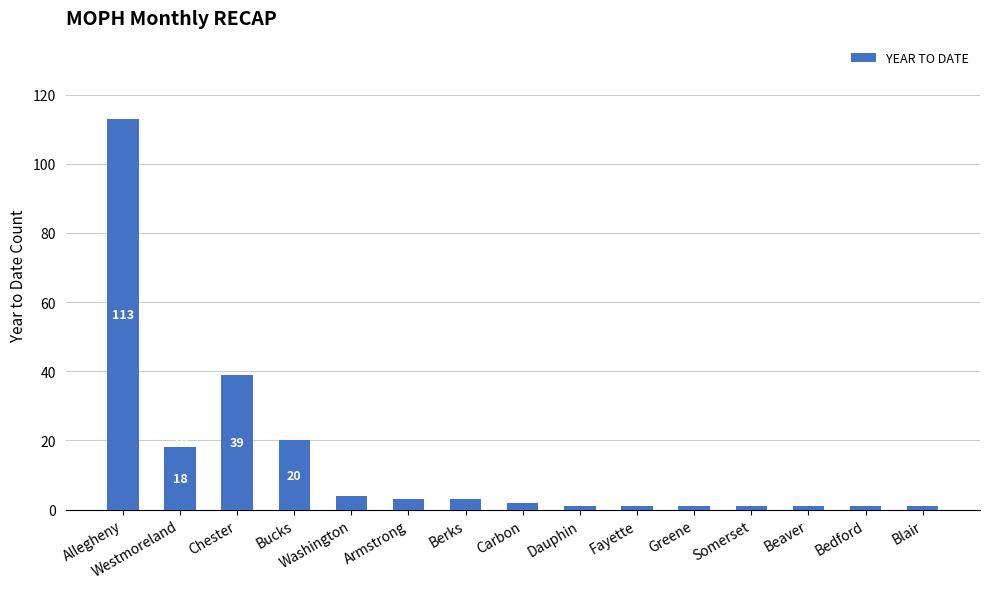

At which label is the value closest to 57?

Chester